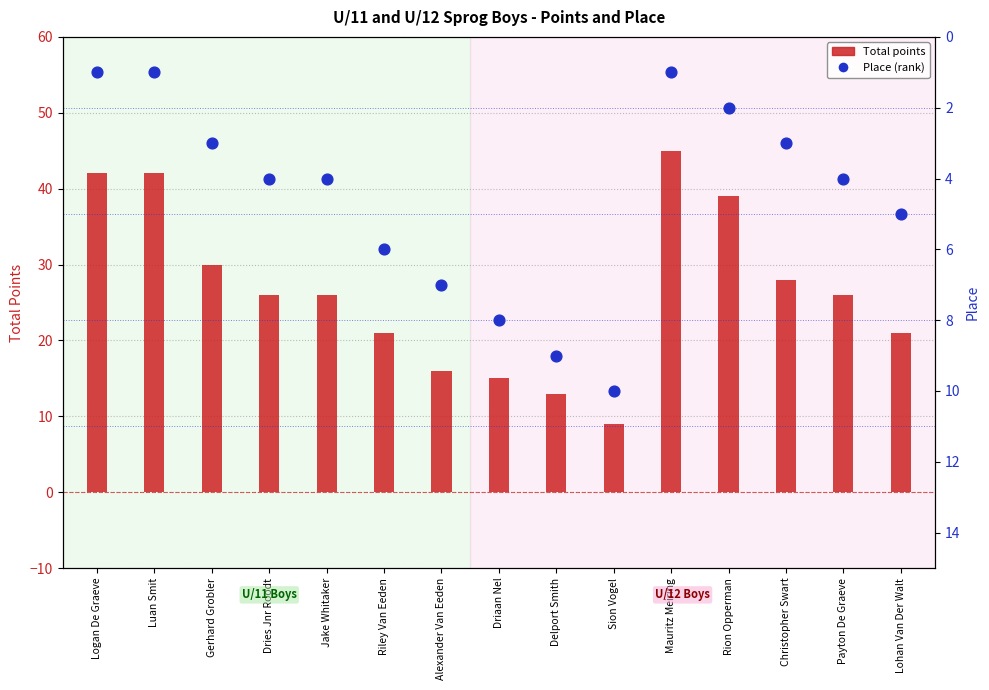

Which series has the widest spread of Y values?

Total points